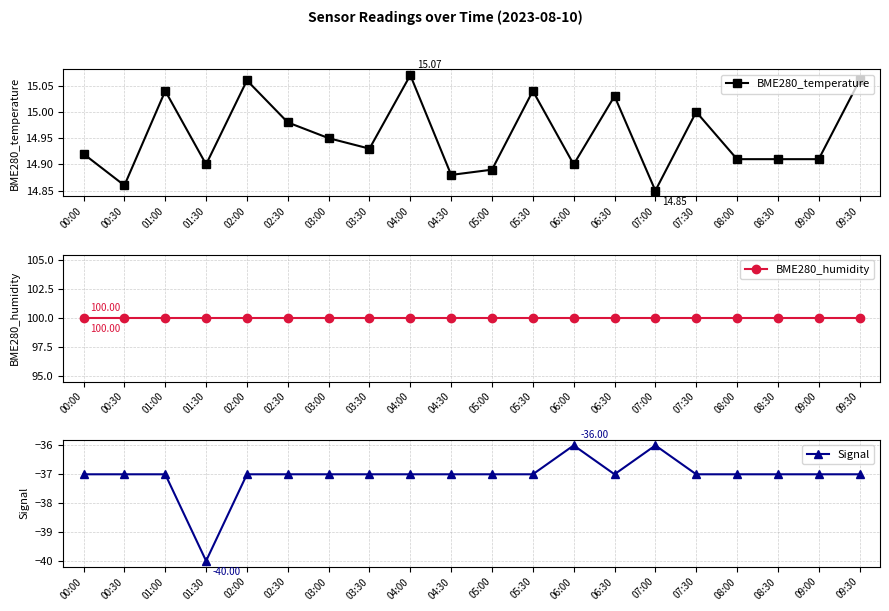

In Signal, how many points are lower than both neighbors (excluding endpoints)?

2